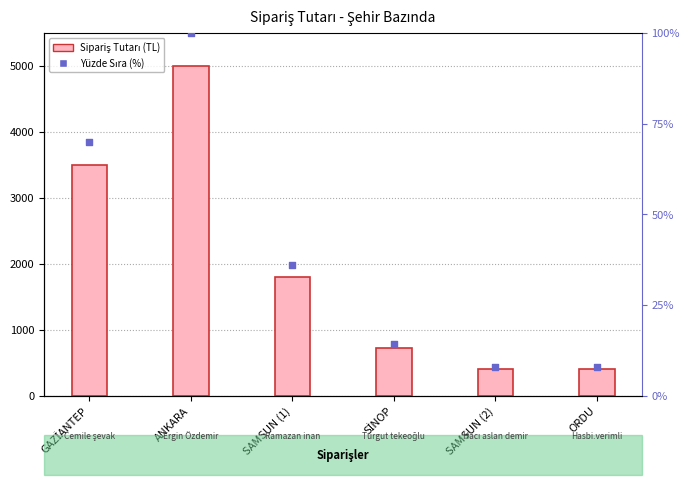

At how many categories does at least one series exceed 3422?

2